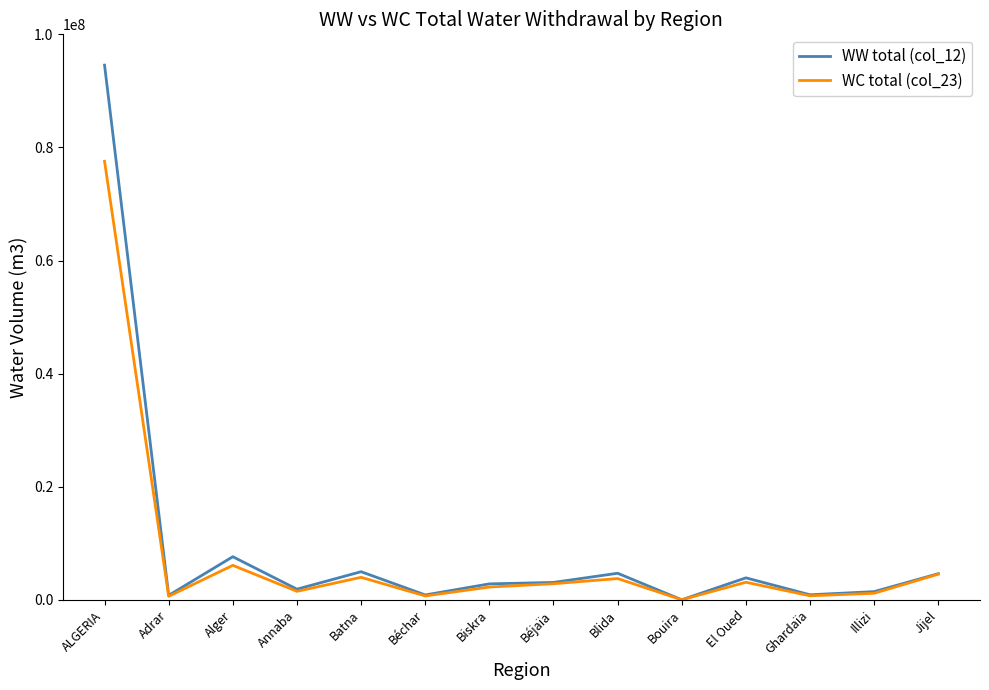

What is the sum of all WW total (col_12) values?

132063144